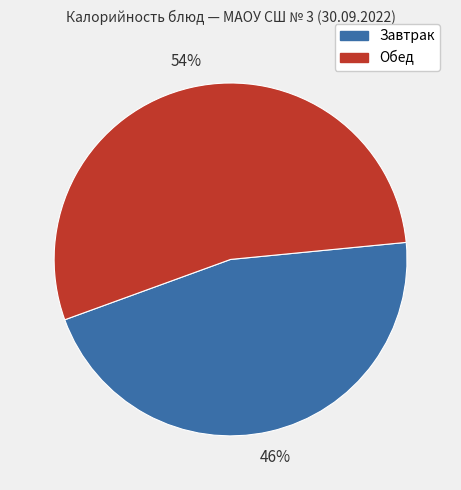

How many segments does this pie chart have?

2